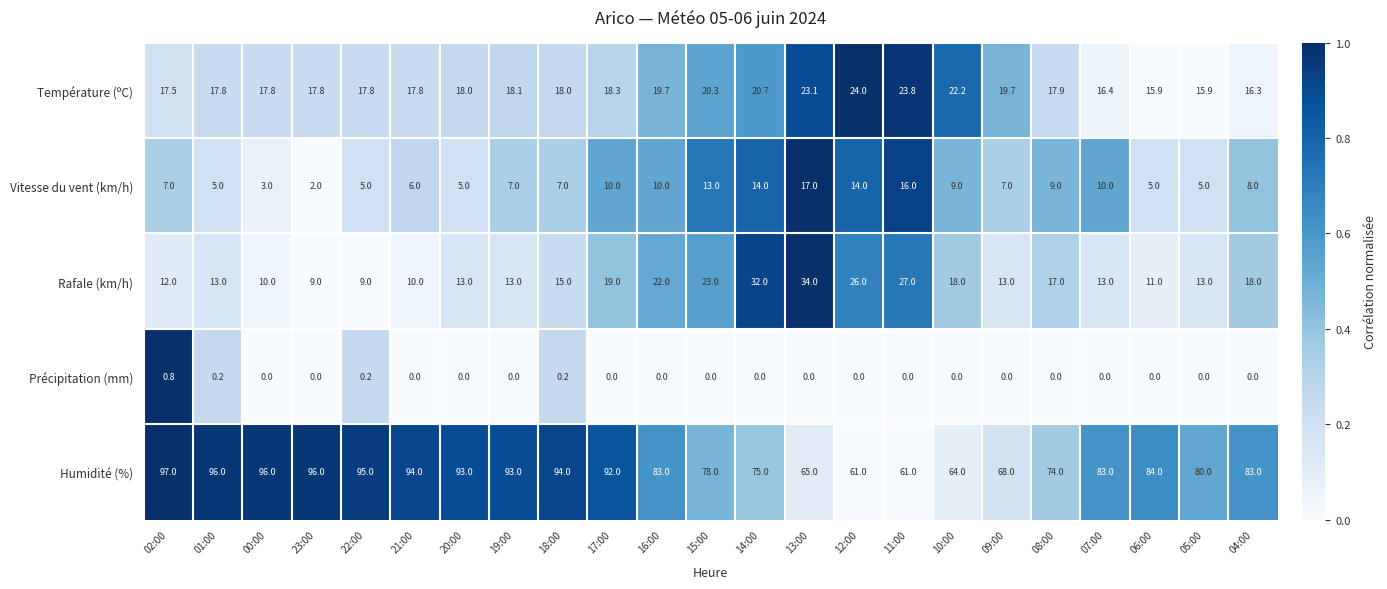

At which label is Rafale (km/h) closest to 21?

16:00